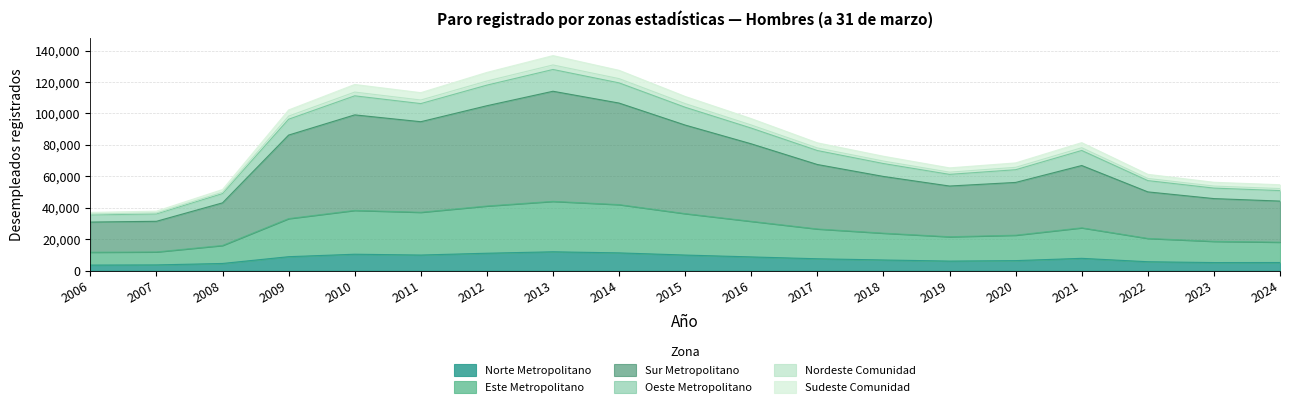

What is the greatest value displayed?

136858